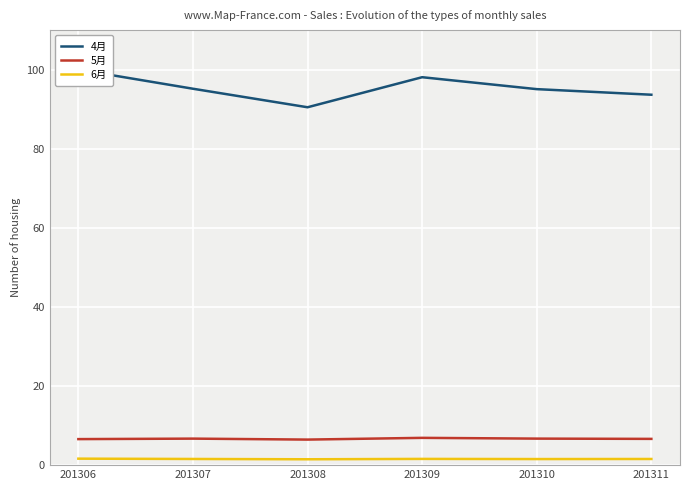

What are all the series names shown in the legend?

4月, 5月, 6月